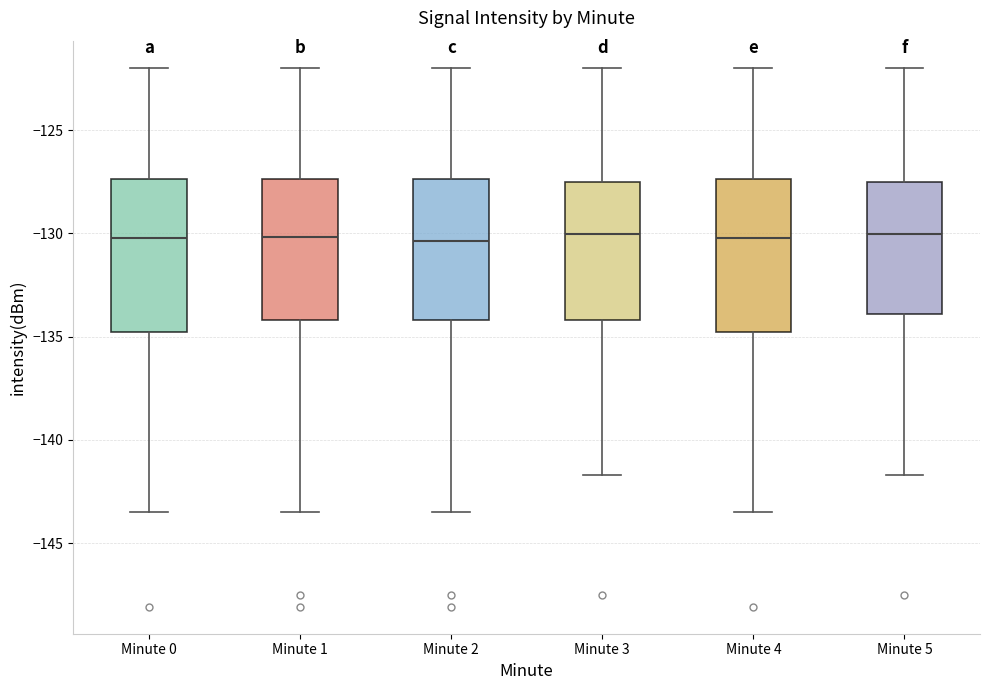

Reading left to right, transcribe this box plot: for each box, give where its median line is, the range the box spans, and where its two whiskers end, as read against the y-axis. The values are not printed on the chart, so give them approximately, as read against the axis.

Minute 0: median -130.0, box -135.0 to -127.5, whiskers -143.5 to -122.0
Minute 1: median -130.0, box -134.0 to -127.5, whiskers -143.5 to -122.0
Minute 2: median -130.5, box -134.0 to -127.5, whiskers -143.5 to -122.0
Minute 3: median -130.0, box -134.0 to -127.5, whiskers -141.5 to -122.0
Minute 4: median -130.0, box -135.0 to -127.5, whiskers -143.5 to -122.0
Minute 5: median -130.0, box -134.0 to -127.5, whiskers -141.5 to -122.0